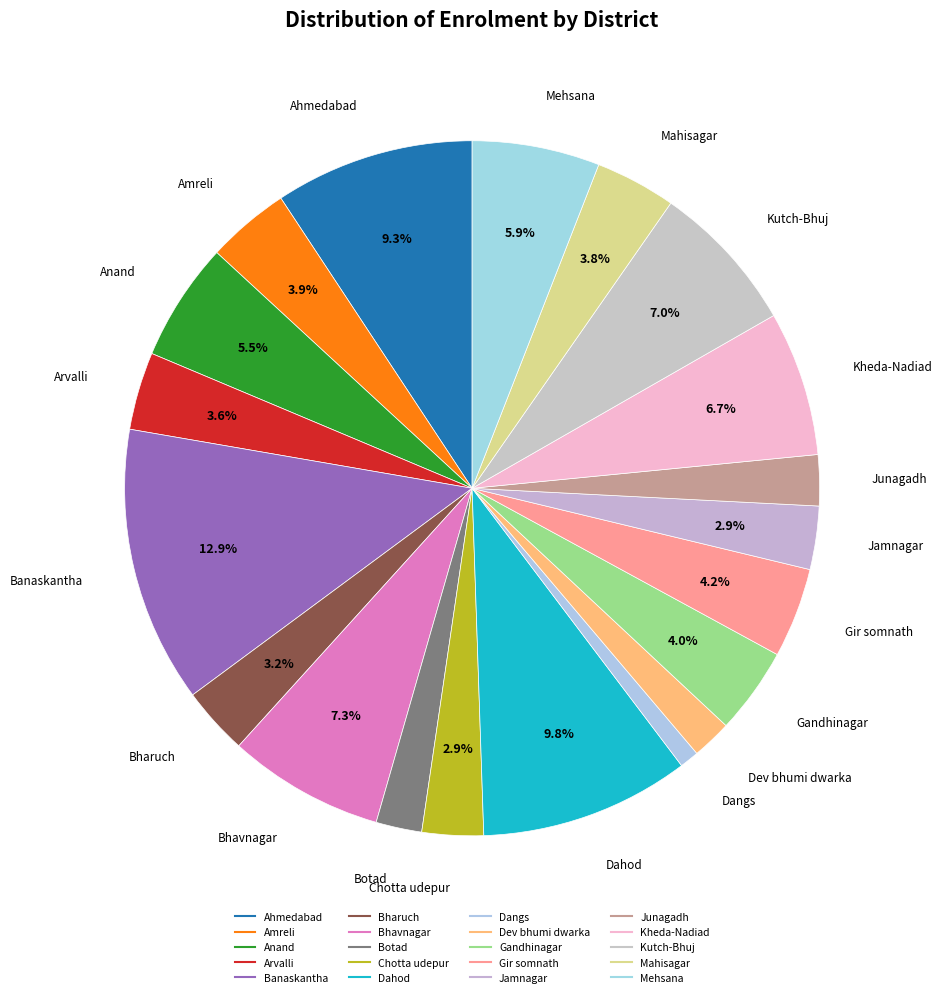

The Dahod slice represents 10% of the pie. True or false?

True